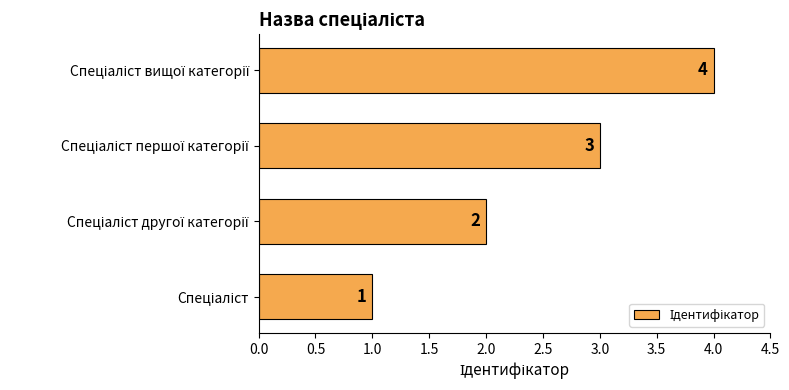

What is the maximum value shown in the chart?

4